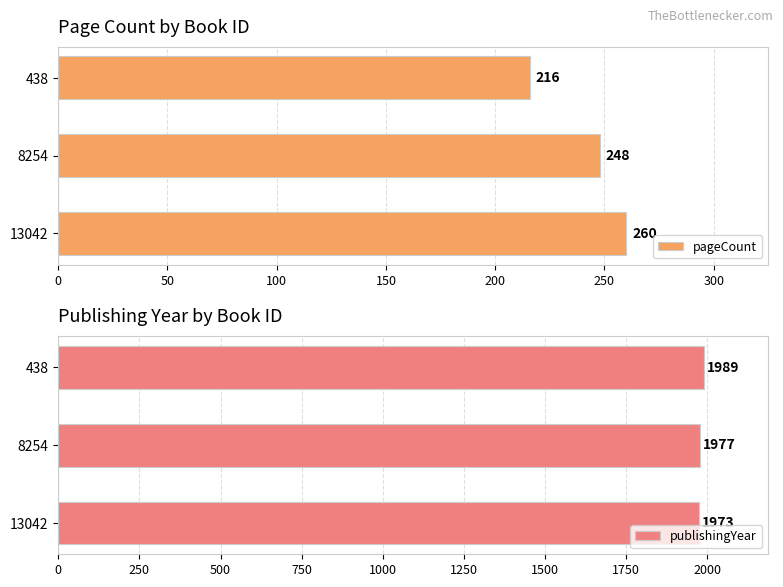

Reading left to right, extract all data points from this chart.

pageCount: 260	248	216
publishingYear: 1973	1977	1989